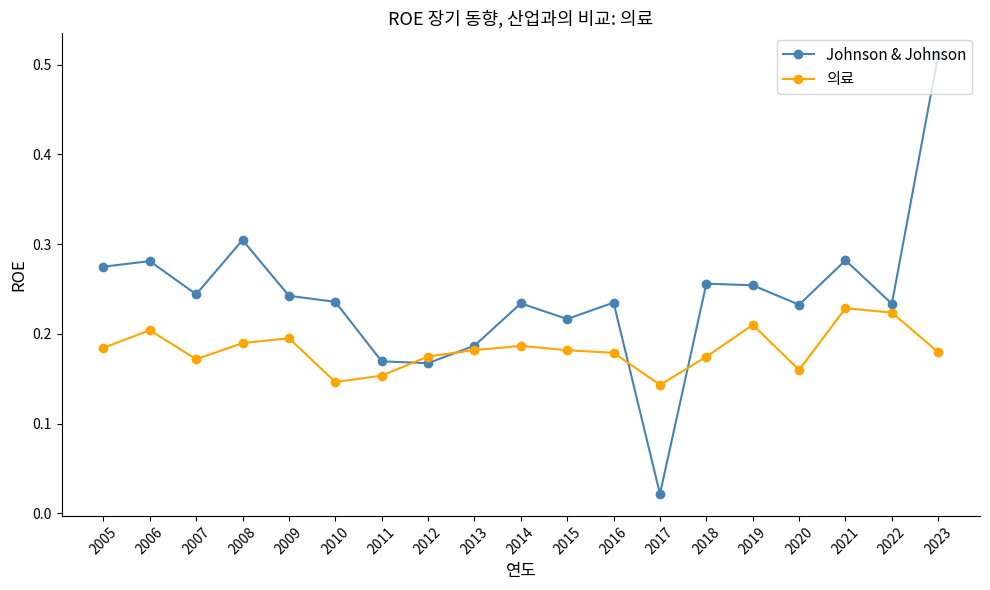

Is it true that 의료 equals 0.1 at 2014?

False